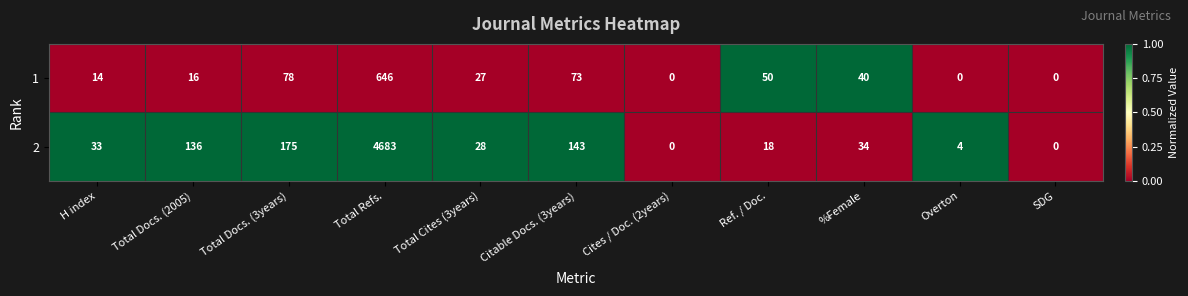

The value of 2 at Ref. / Doc. is 18. True or false?

True